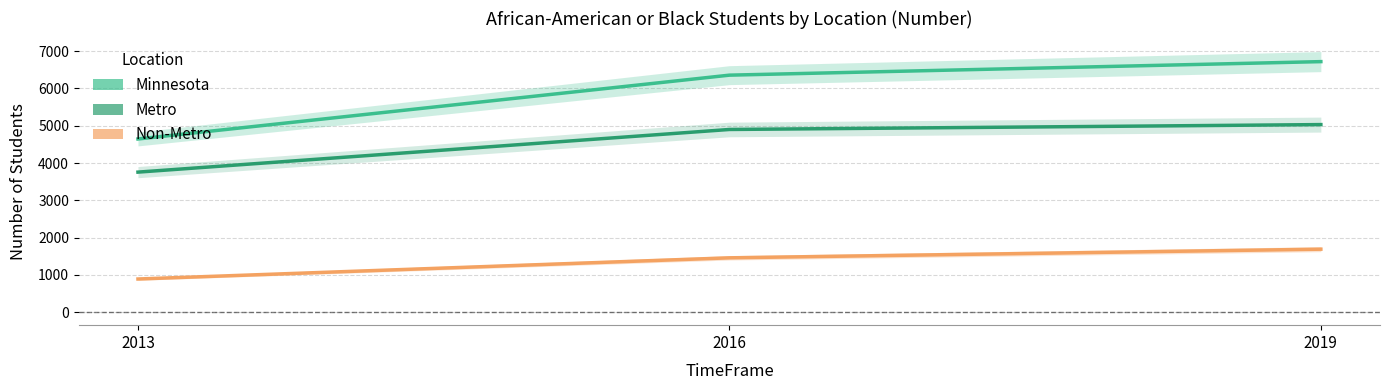

Is the value of Minnesota at 2019 greater than the value of Metro at 2019?

Yes